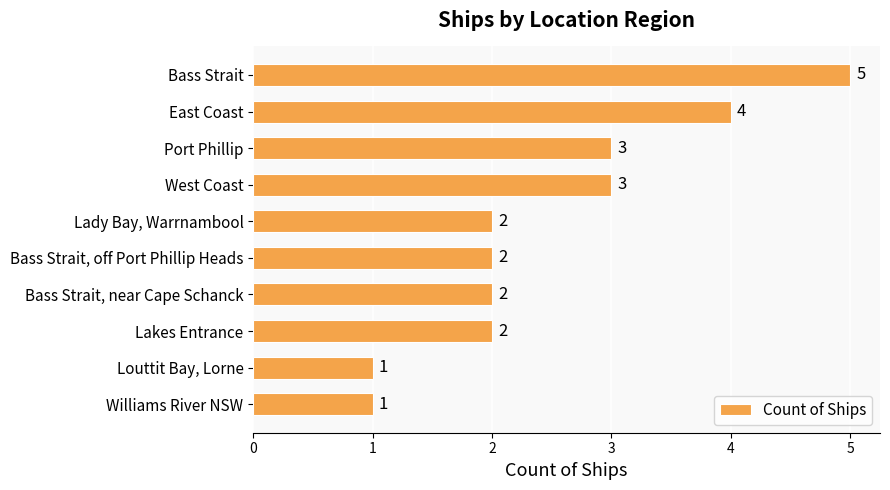

How many values are between 2 and 3?

6